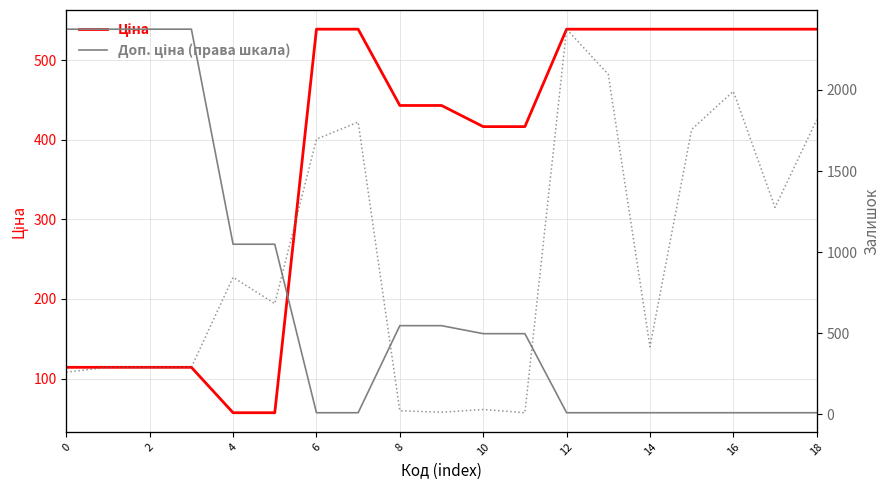

What is the maximum value shown in the chart?

11410.0